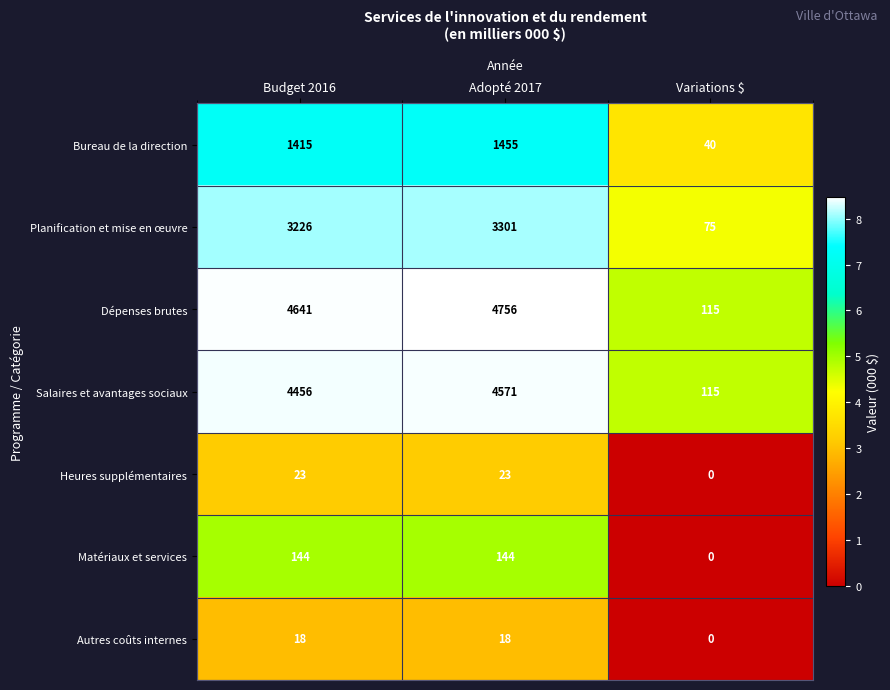

The Matériaux et services series shows 144 at Adopté 2017. True or false?

True